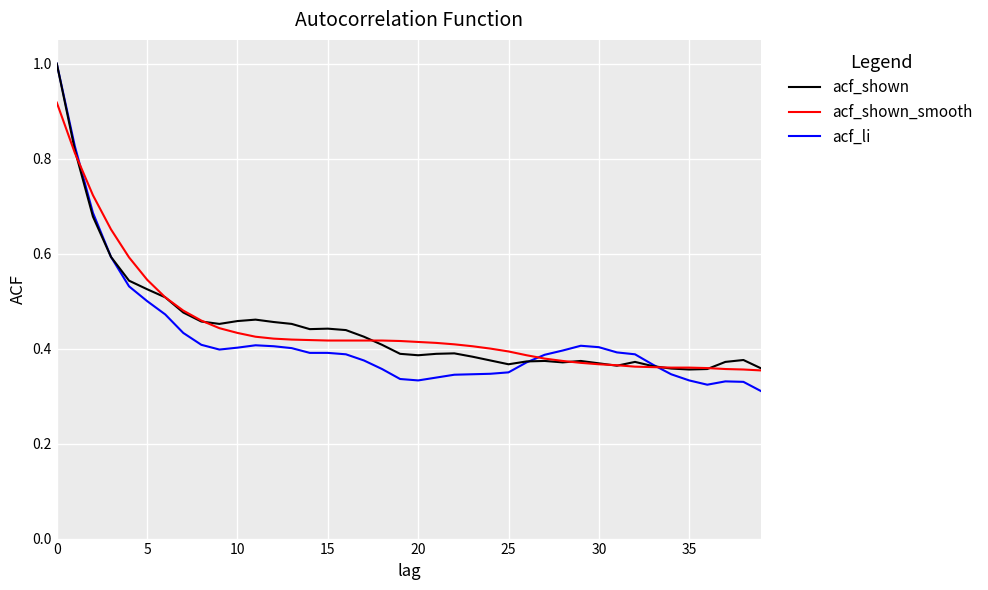

Which series has the largest range (max minus min)?

acf_li